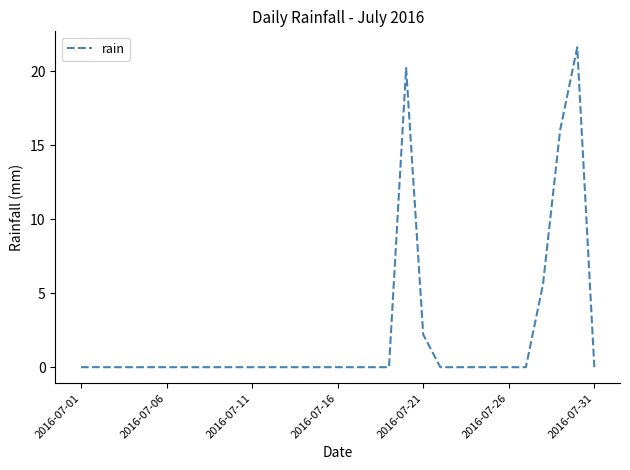

What is the maximum value shown in the chart?

21.6